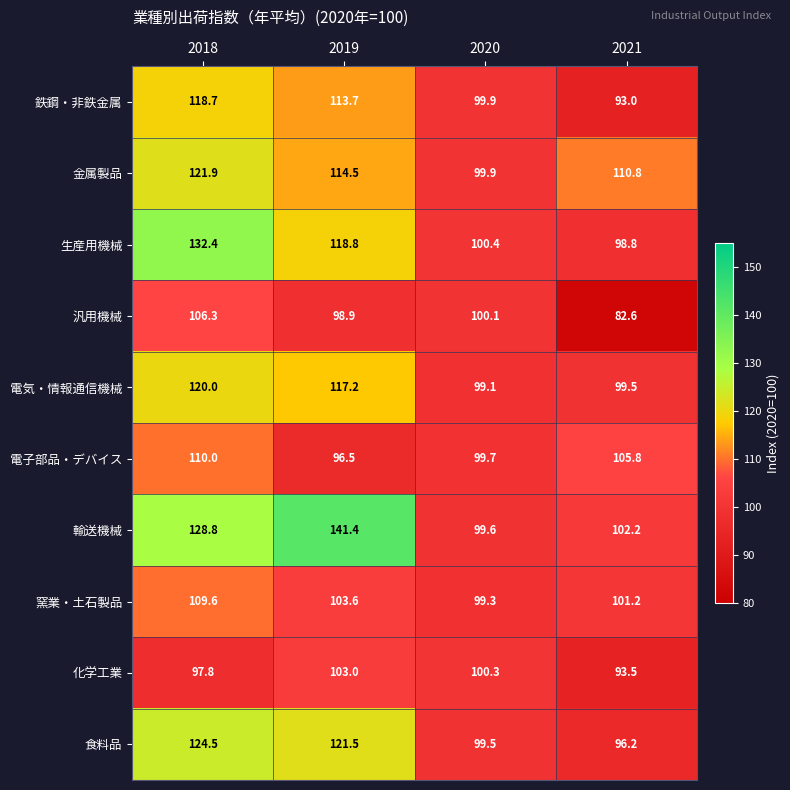

True or false: 窯業・土石製品 has a value of 103.6 at 2019.

True